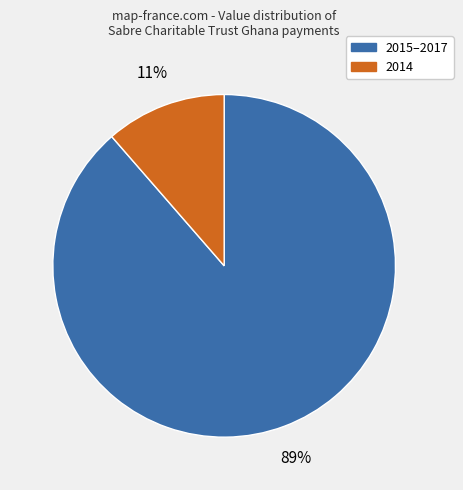

Which category has the smallest portion of the pie?

2014